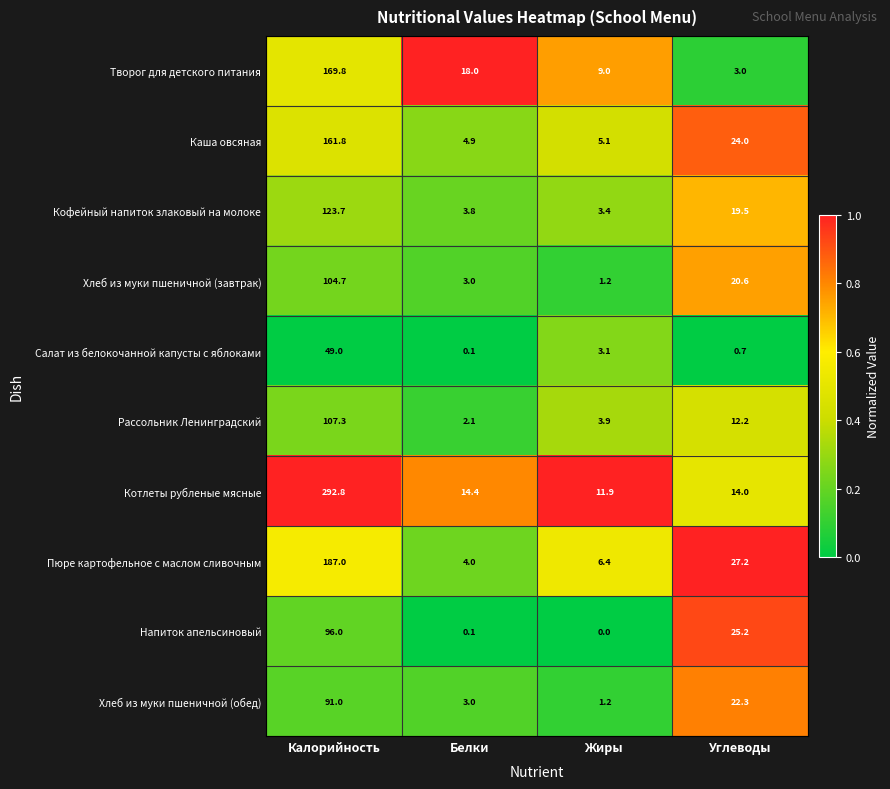

Which series has the largest range (max minus min)?

Котлеты рубленые мясные